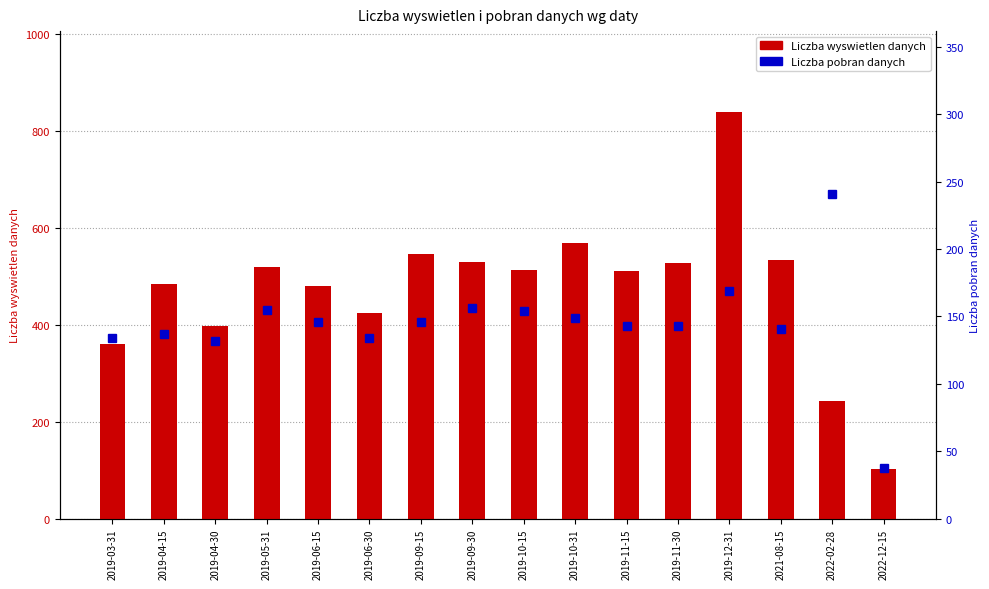

How many groups of bars are there?

16